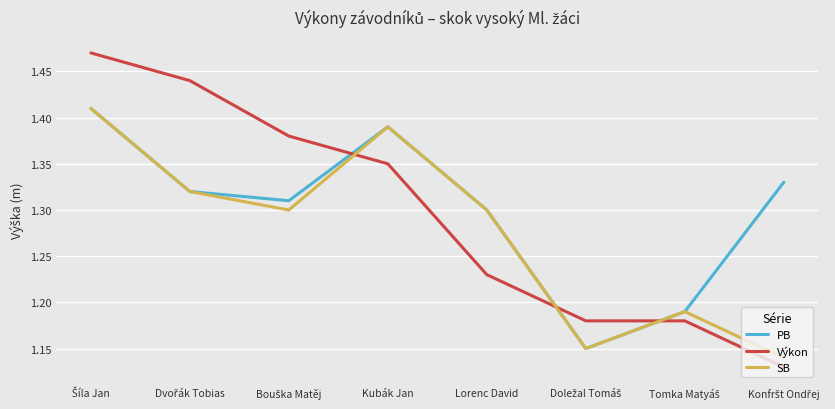

What position from the left is Kubák Jan?

4